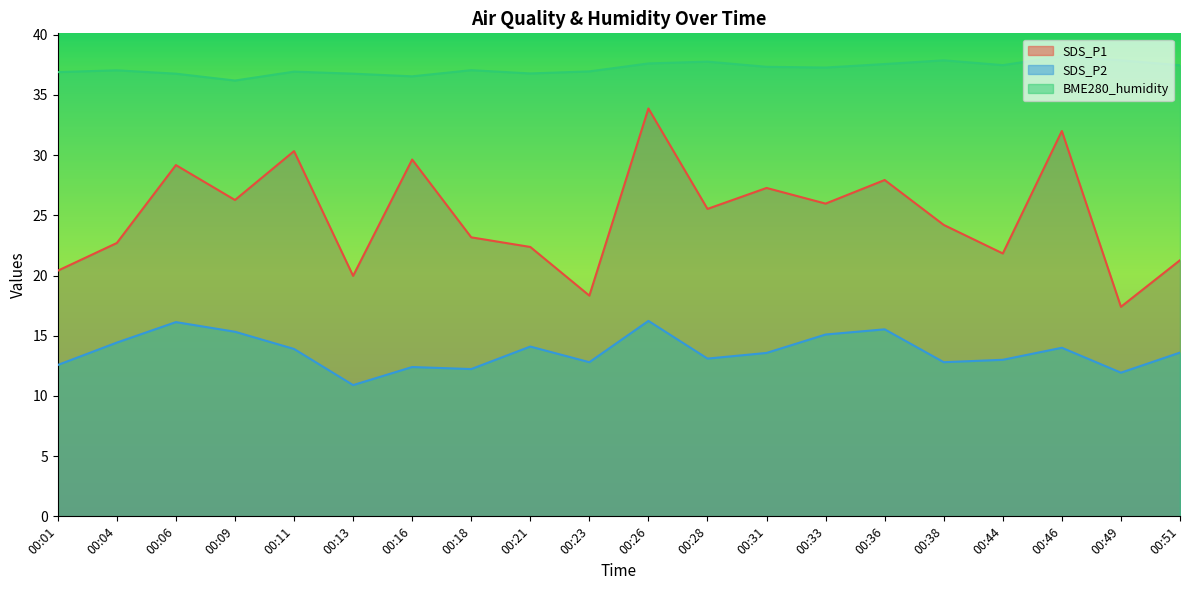

What are all the series names shown in the legend?

SDS_P1, SDS_P2, BME280_humidity